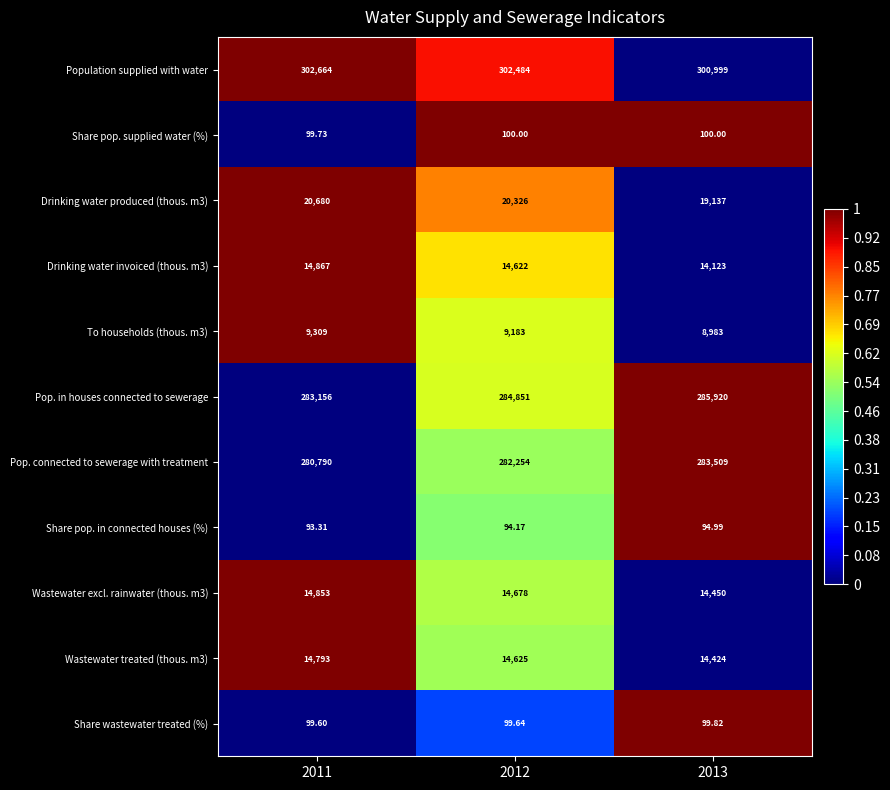

What is the spread (max minus min) of values at 2011?

302570.7